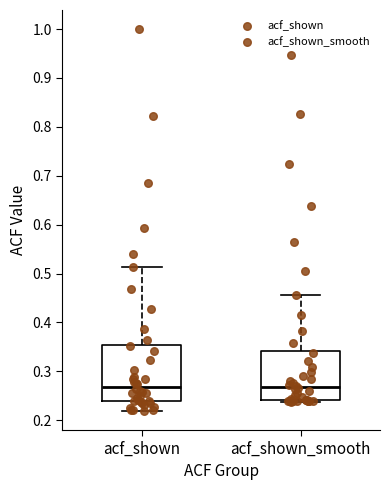

Where is the lower edge of the box for acf_shown on the y-axis? The values are not printed on the chart, so give them approximately, as read against the axis.

0.24